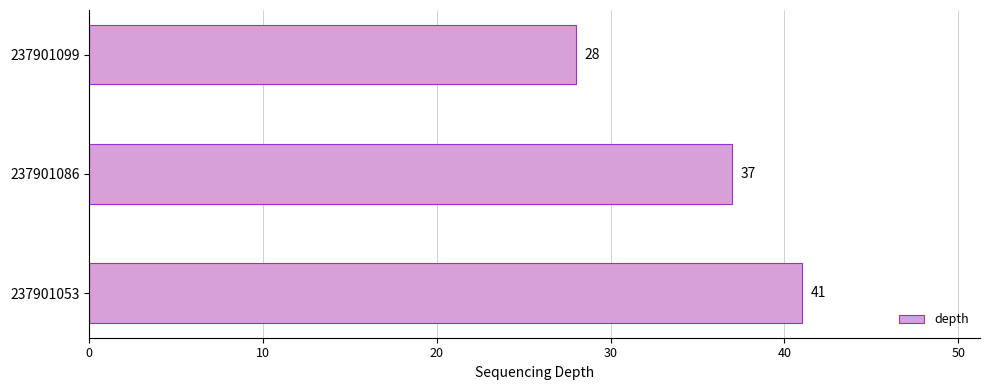

Rank the categories by value from highest to lowest.

237901053, 237901086, 237901099